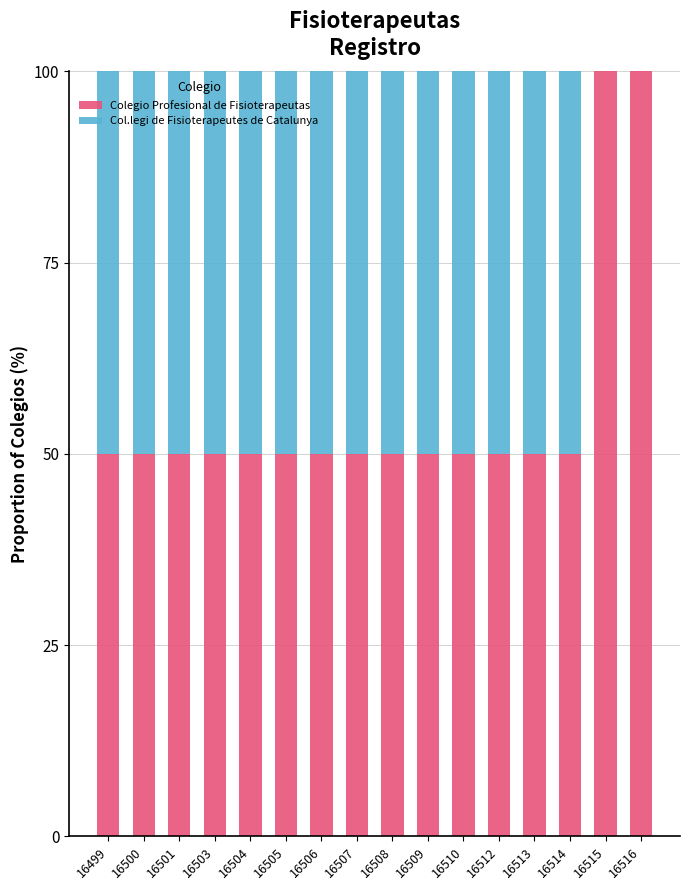

What are all the series names shown in the legend?

Colegio Profesional de Fisioterapeutas, Col.legi de Fisioterapeutes de Catalunya